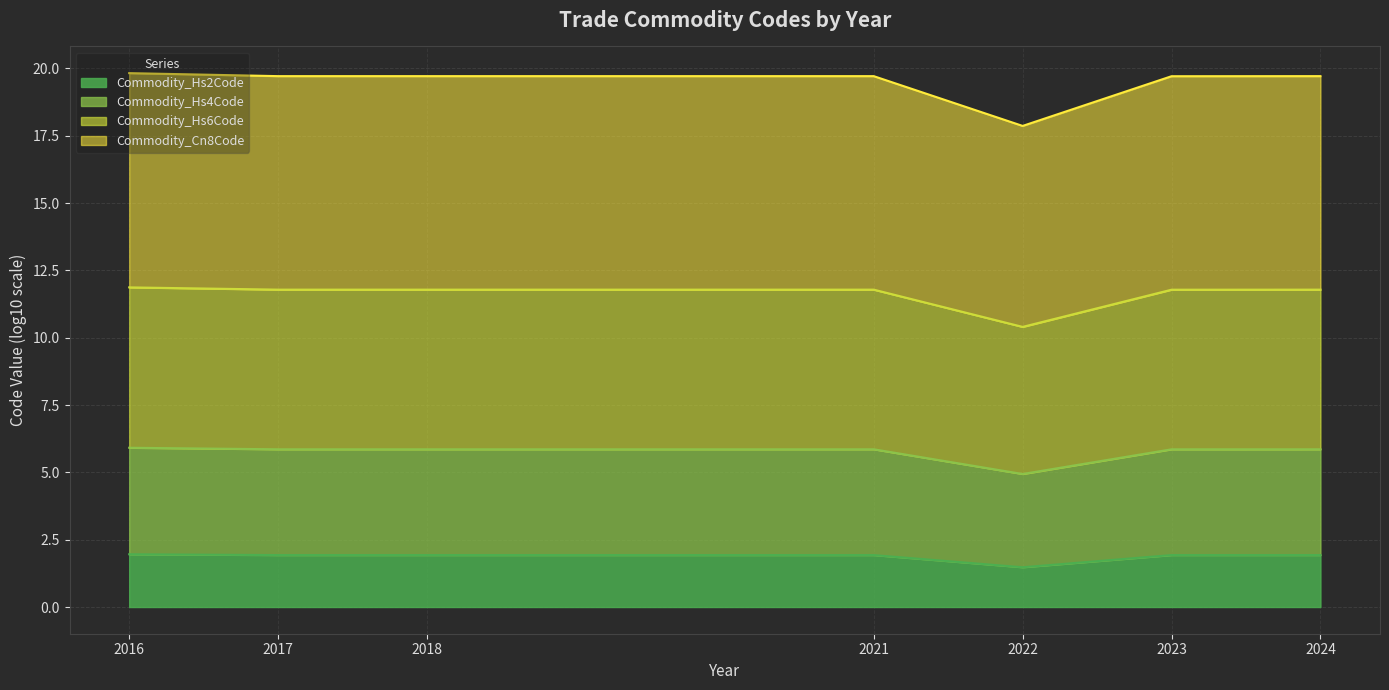

Where is Commodity_Cn8Code nearest to the value 18?

2022